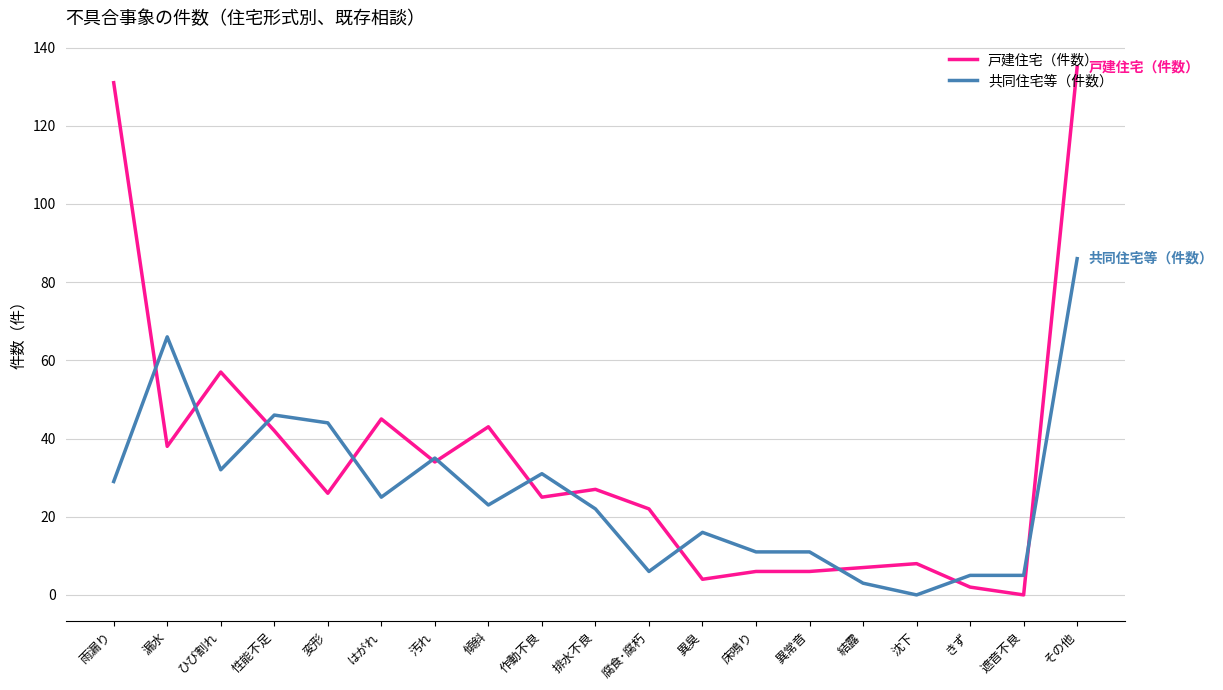

Is the value of 共同住宅等（件数） at その他 greater than the value of 戸建住宅（件数） at 傾斜?

Yes